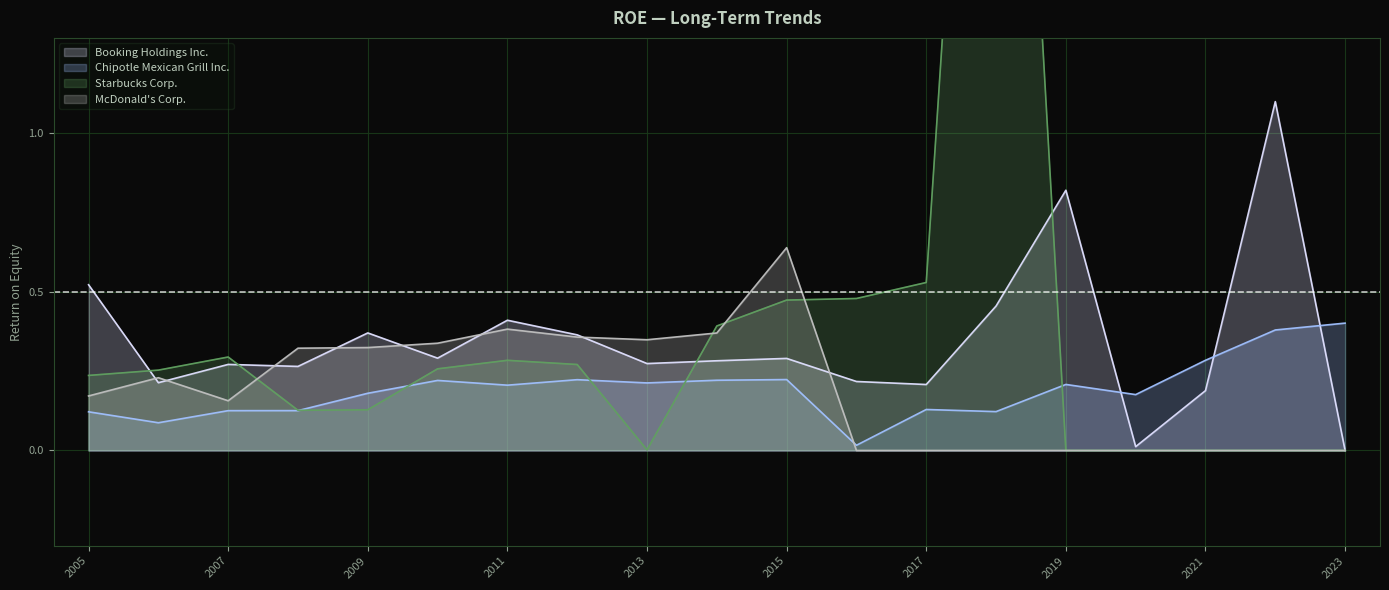

How many intersections are there between McDonald's Corp. and Starbucks Corp.?

4